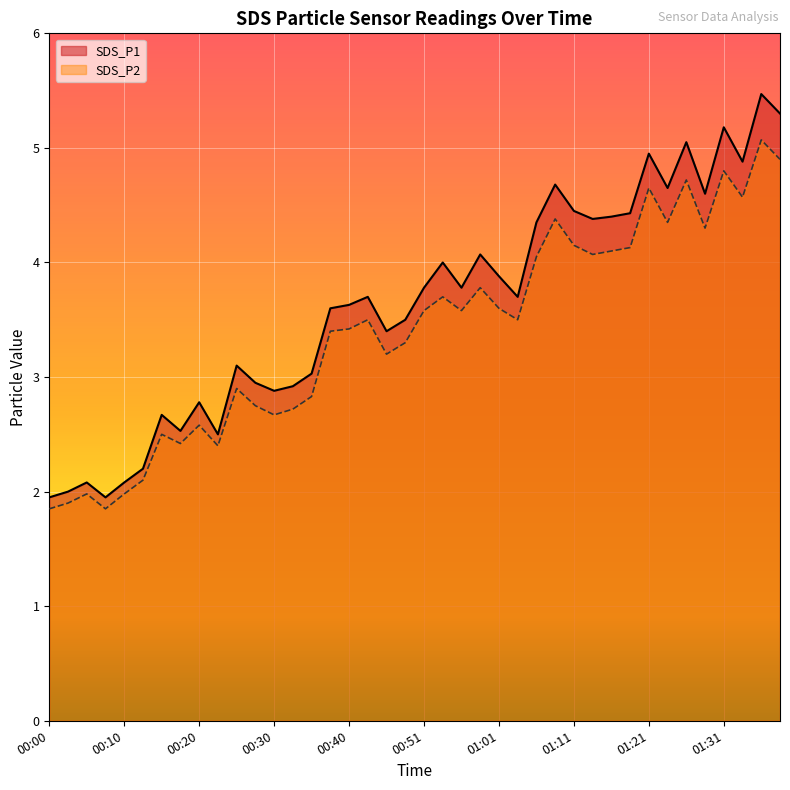

Which series has the largest total across all categories?

SDS_P1